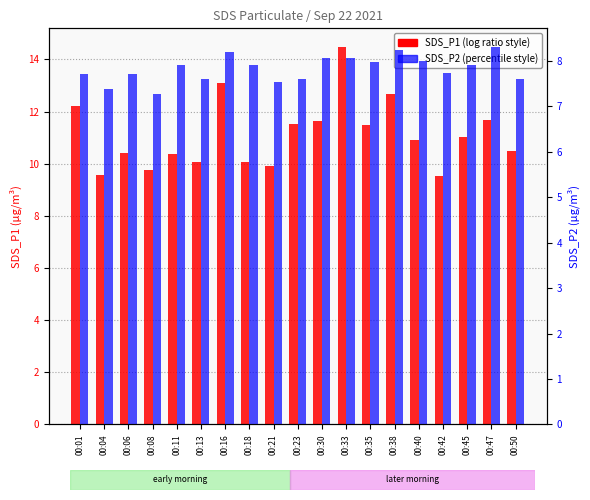

What is the value of the SDS_P2 bar at the 9th from the left?

7.5